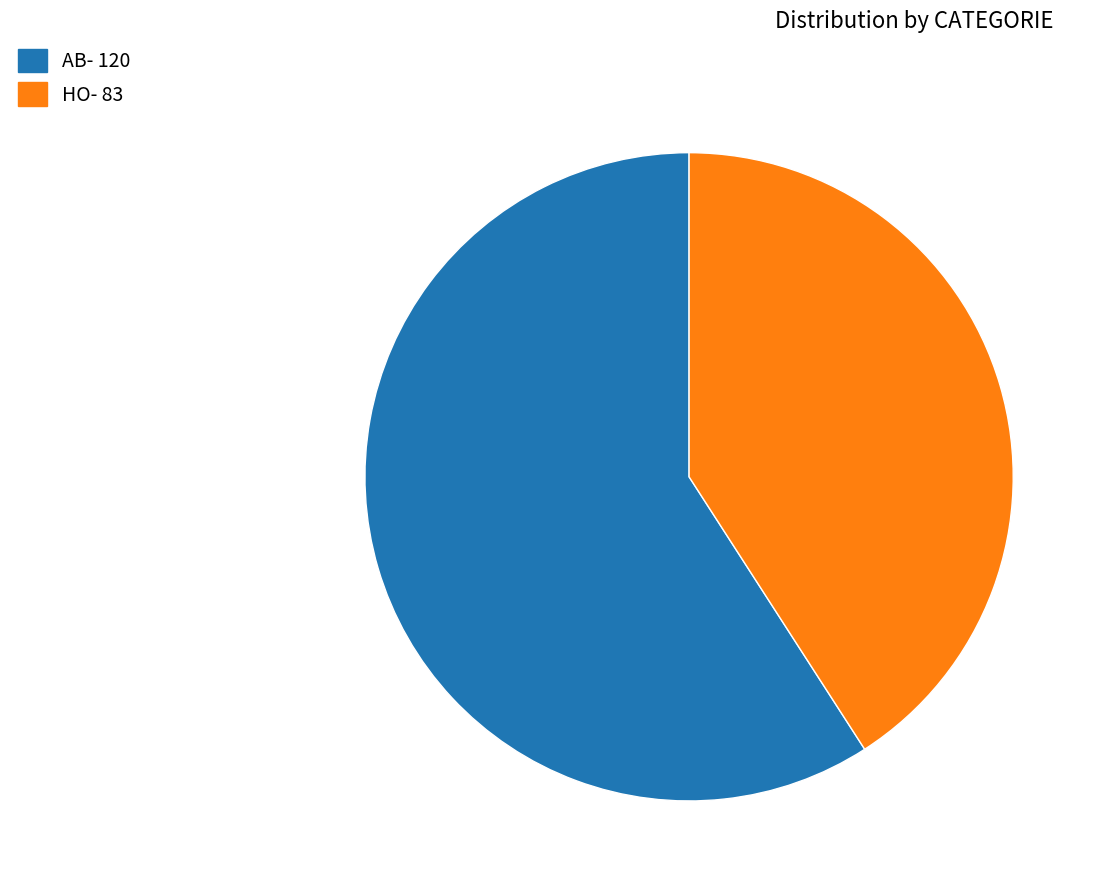

Between AB and HO, which is larger?

AB